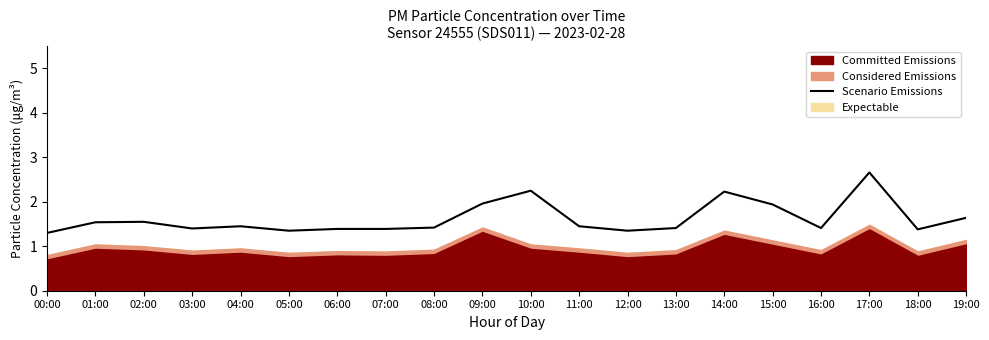

Which label corresponds to the largest value in the chart?

17:00